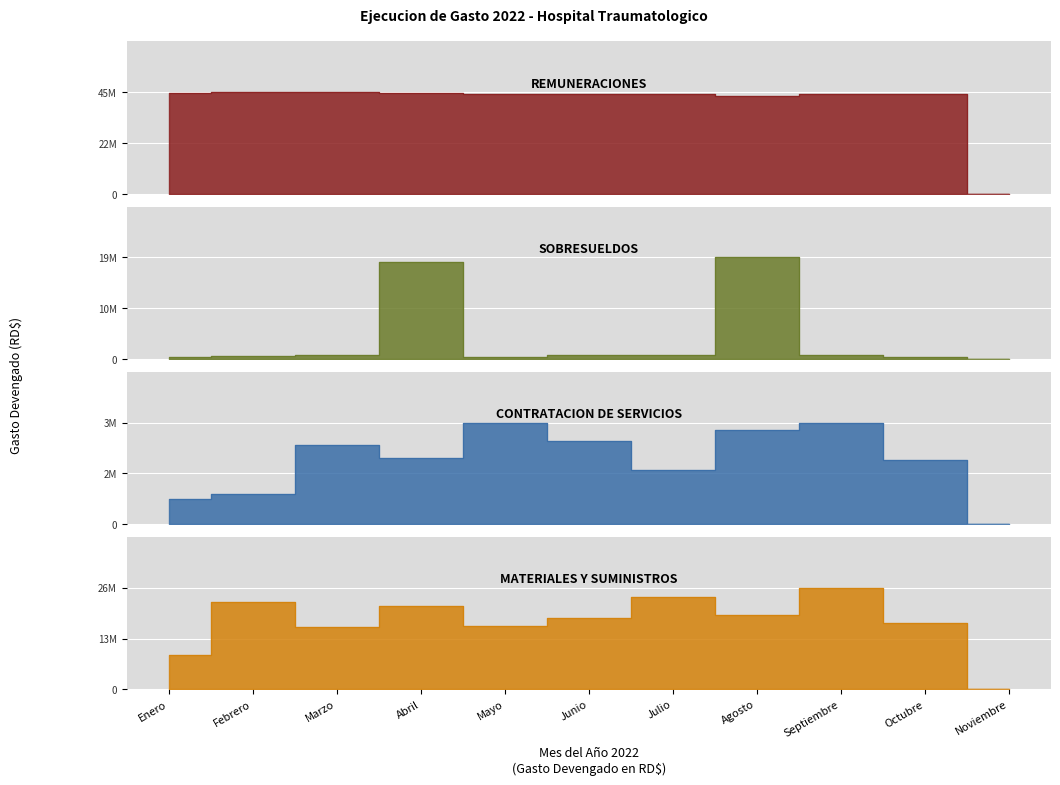

Reading left to right, what are all the values shown in this chart?

REMUNERACIONES: Enero=44444729.8	Febrero=44804337.7	Marzo=44768999.2	Abril=44327136.1	Mayo=43931126.4	Junio=44237449.9	Julio=44101066.9	Agosto=43376379.2	Septiembre=43993008.1	Octubre=44147168.9	Noviembre=0.0
SOBRESUELDOS: Enero=470060.0	Febrero=619760.0	Marzo=767760.0	Abril=18486466.2	Mayo=485760.0	Junio=766760.0	Julio=773416.7	Agosto=19393131.9	Septiembre=797660.0	Octubre=513160.0	Noviembre=0.0
CONTRATACION_SERVICIOS: Enero=853673.7	Febrero=1014655.6	Marzo=2692180.0	Abril=2251276.8	Mayo=3442317.2	Junio=2810261.9	Julio=1826381.2	Agosto=3196610.7	Septiembre=3412254.6	Octubre=2177526.2	Noviembre=0.0
MATERIALES_SUMINISTROS: Enero=8815276.2	Febrero=22270051.2	Marzo=15841693.2	Abril=21087783.1	Mayo=16054294.1	Junio=18268335.2	Julio=23390097.1	Agosto=18947322.1	Septiembre=25873899.5	Octubre=17001972.2	Noviembre=0.0